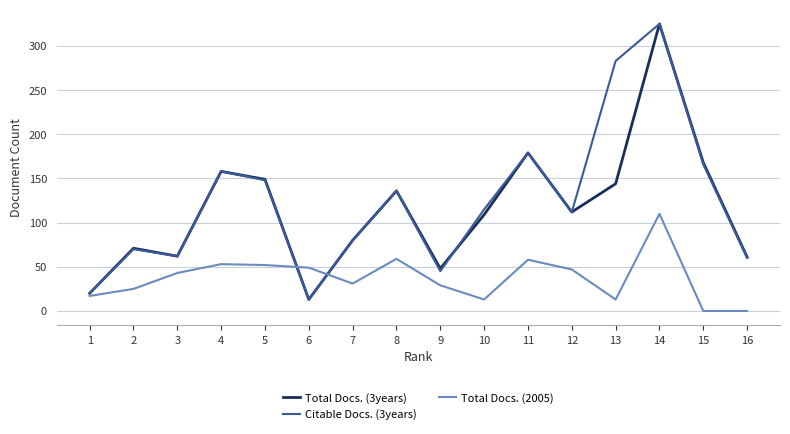

Which category has the highest value across all series?

14